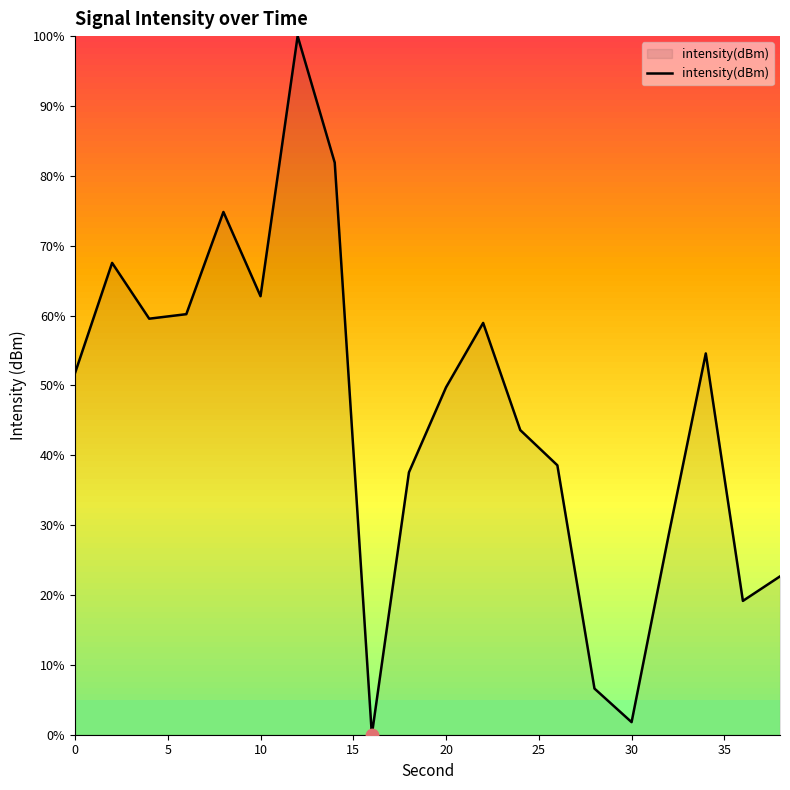

What is the greatest value displayed?

100.0